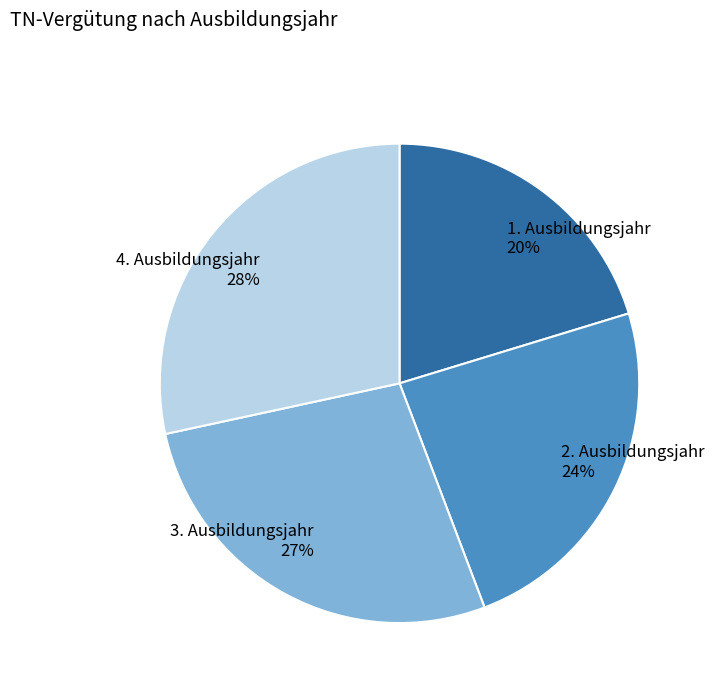

Rank the categories by value from highest to lowest.

4. Ausbildungsjahr, 3. Ausbildungsjahr, 2. Ausbildungsjahr, 1. Ausbildungsjahr